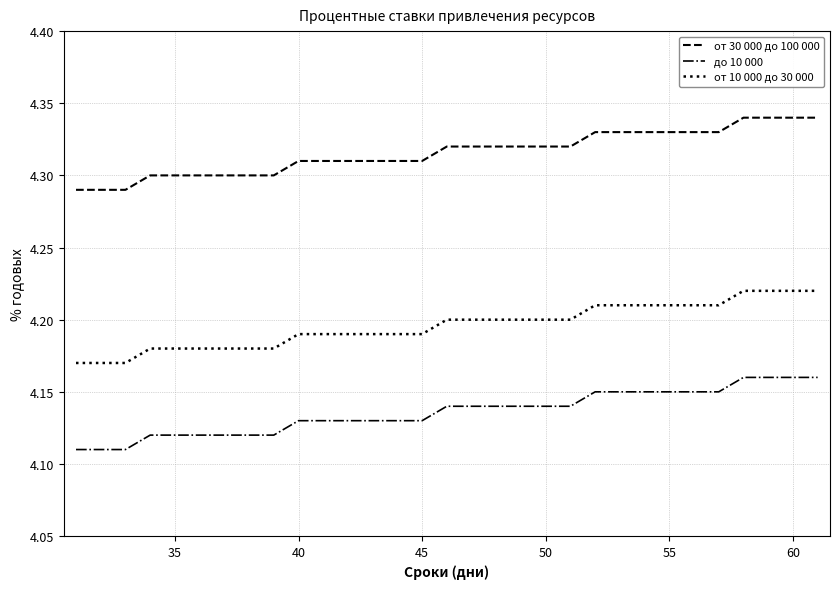

Rank the series by their maximum value, from highest to lowest.

от 30 000 до 100 000, от 10 000 до 30 000, до 10 000